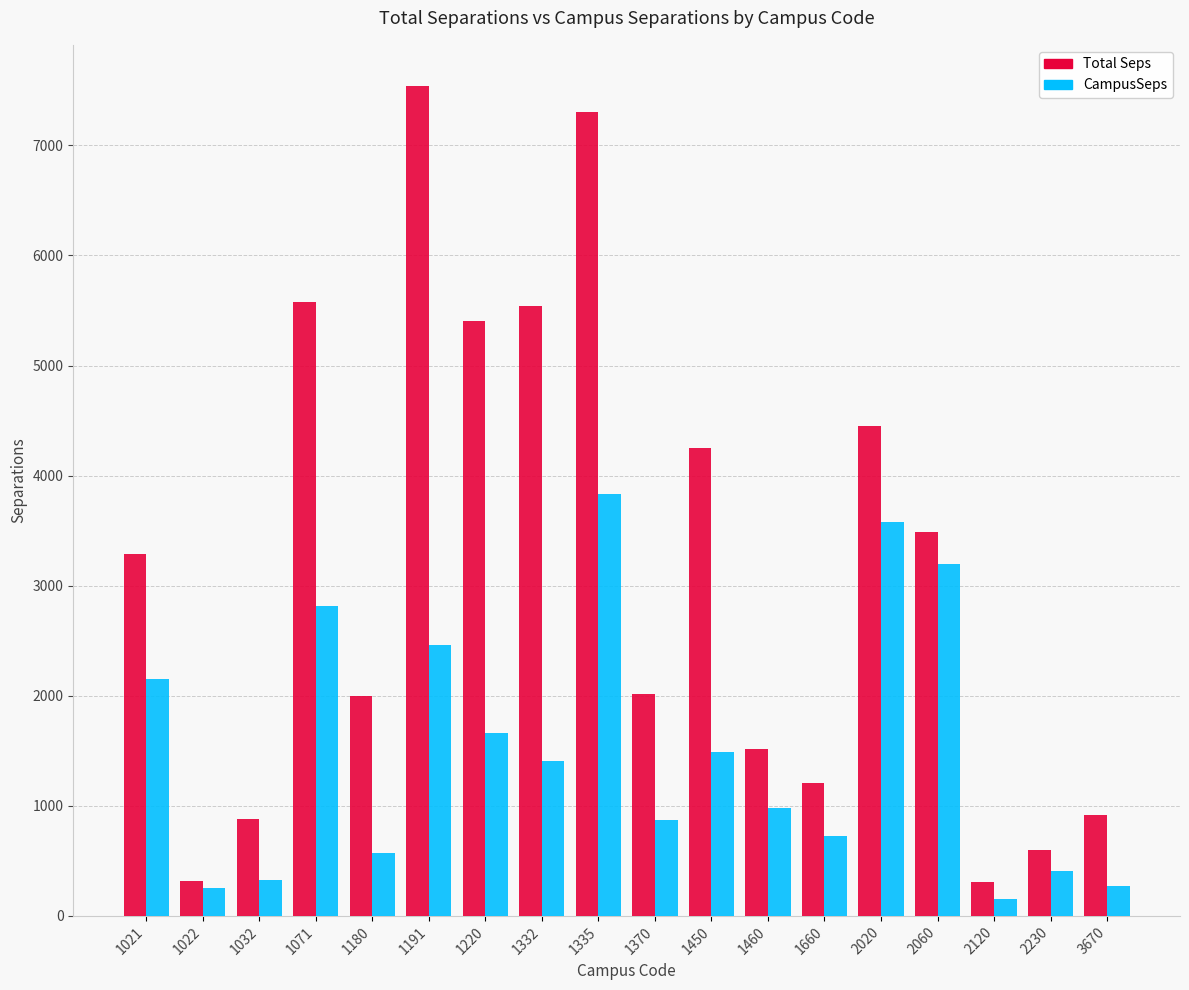

At which label does Total Seps first exceed 3288?

1021